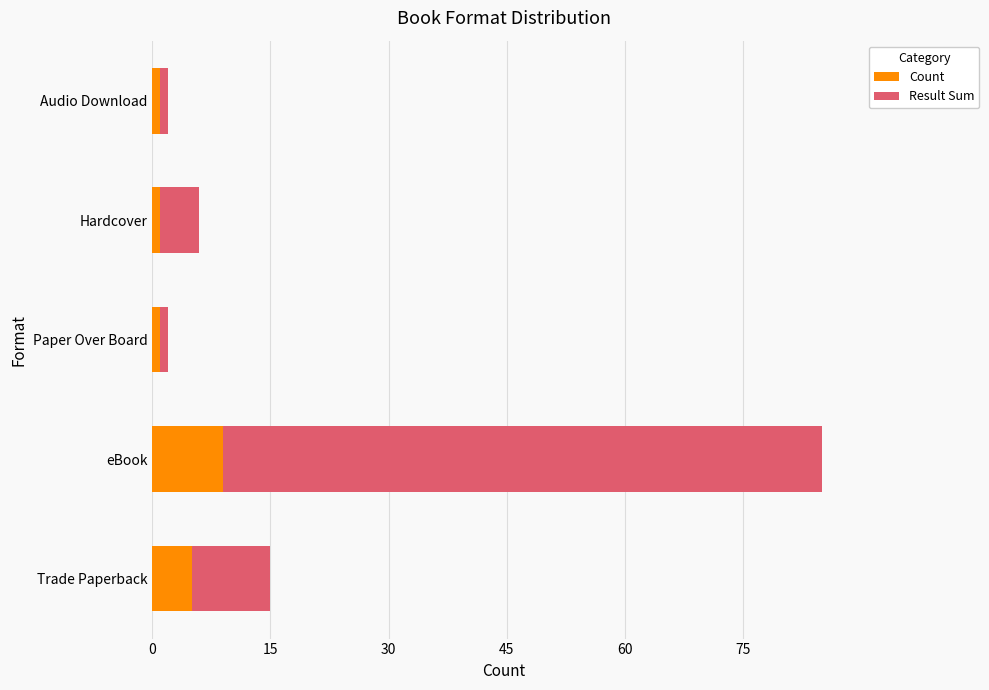

Count the number of data series in this chart.

2